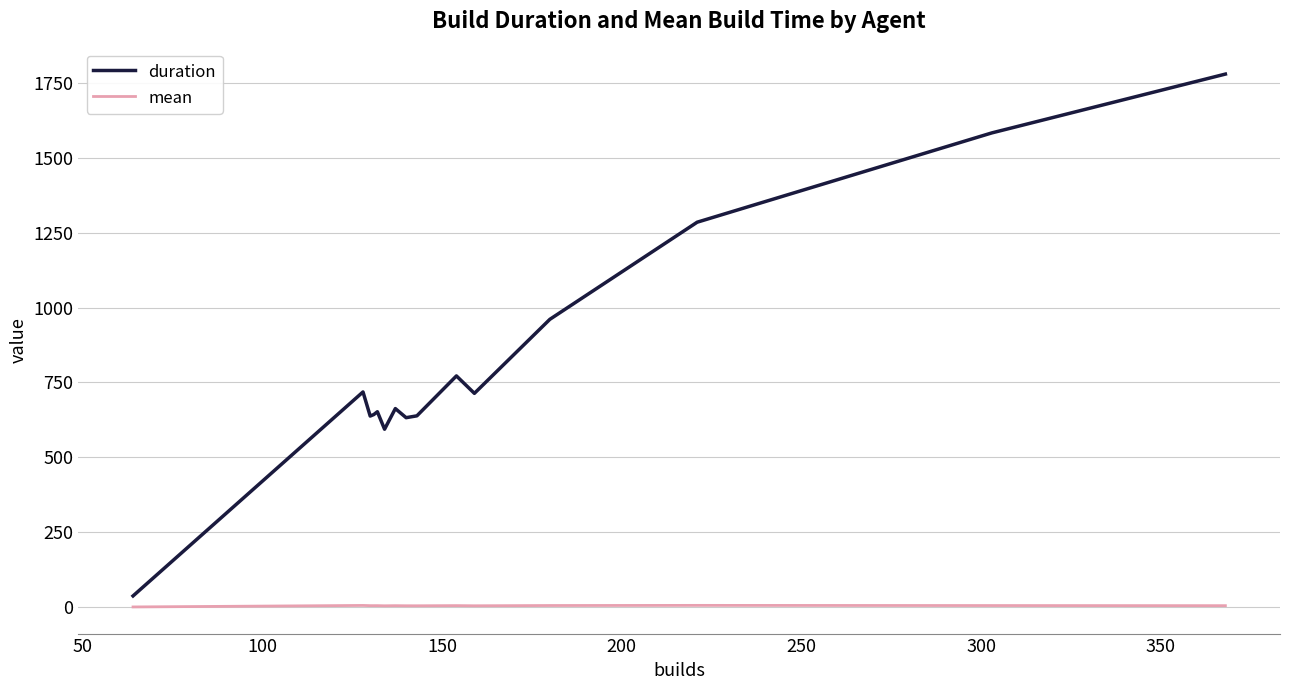

Which series has the largest total across all categories?

duration